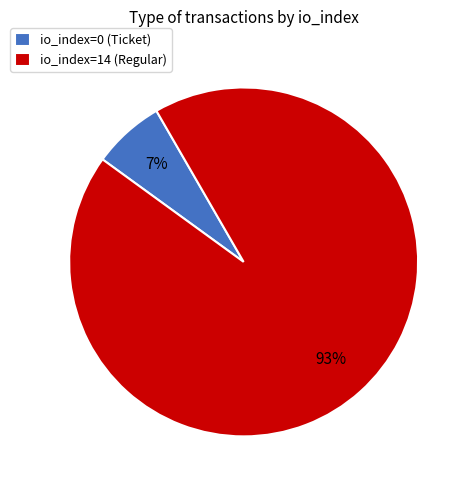

Rank the categories by value from highest to lowest.

io_index=14 (Regular), io_index=0 (Ticket)